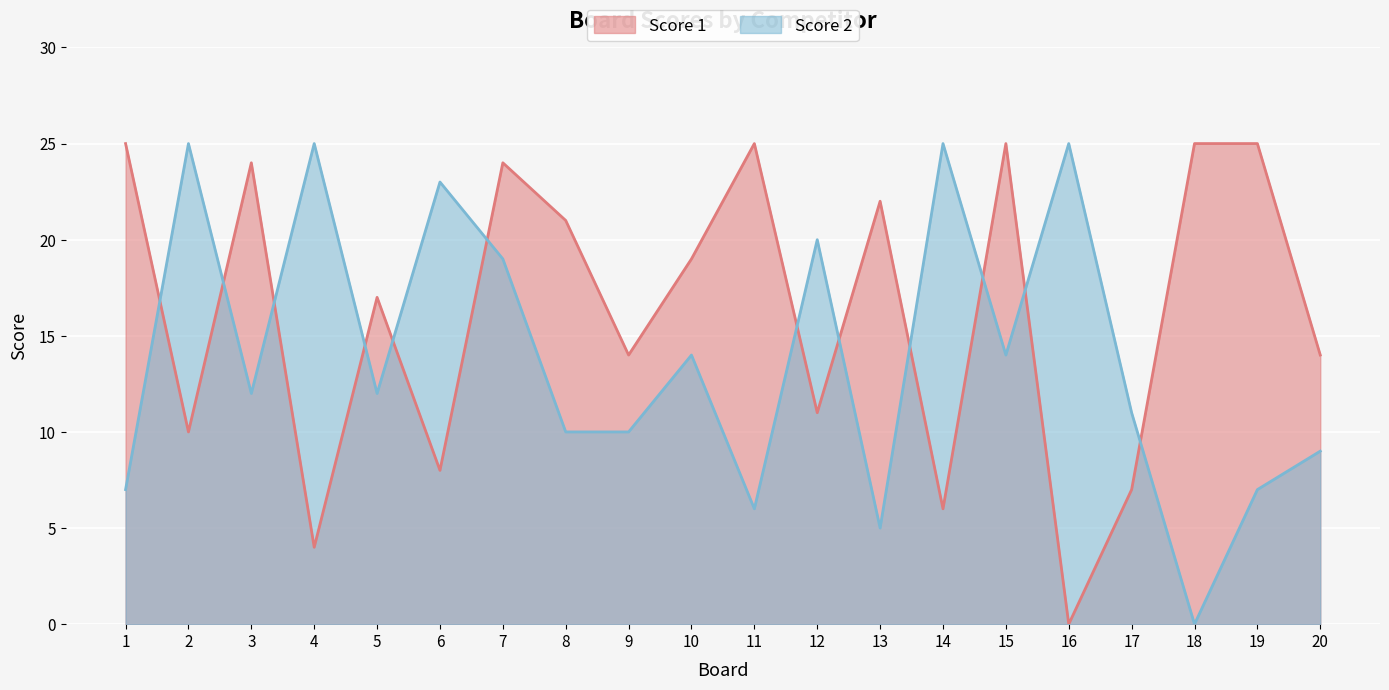

Which series ends up on top after the final intersection of Score 2 and Score 1?

Score 1